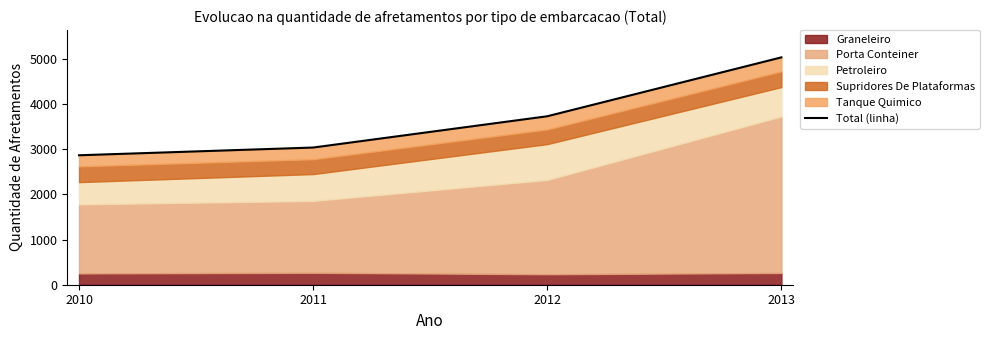

The chart shows a value of 3035 at 2011. True or false?

True